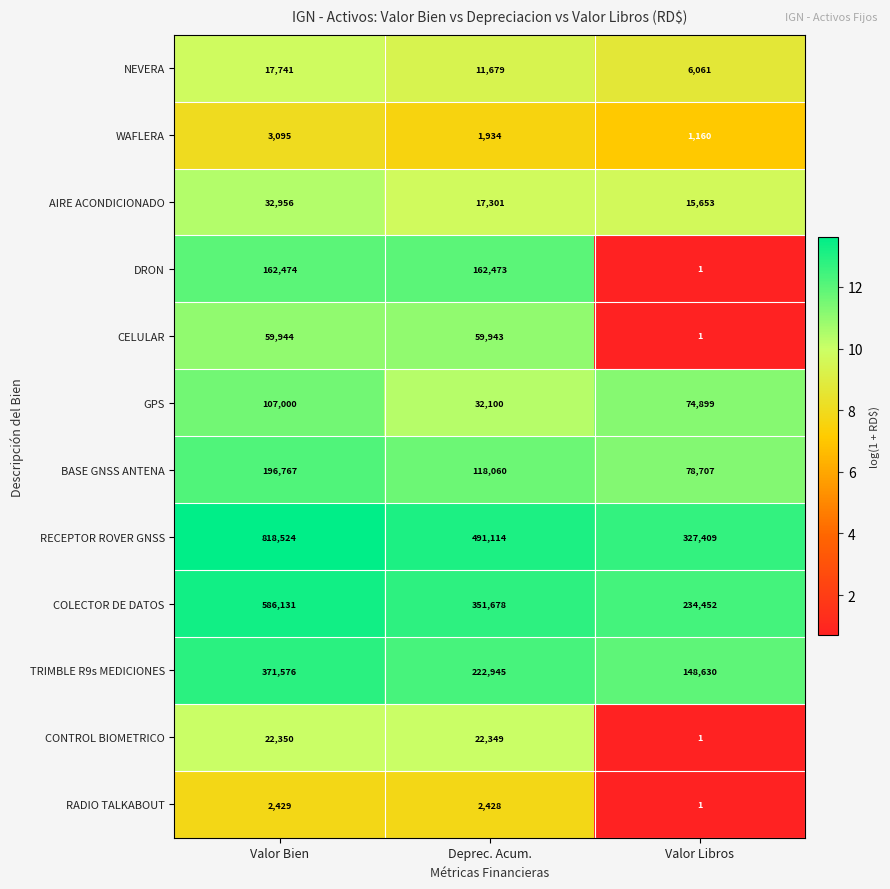

How many distinct data groups are displayed?

12